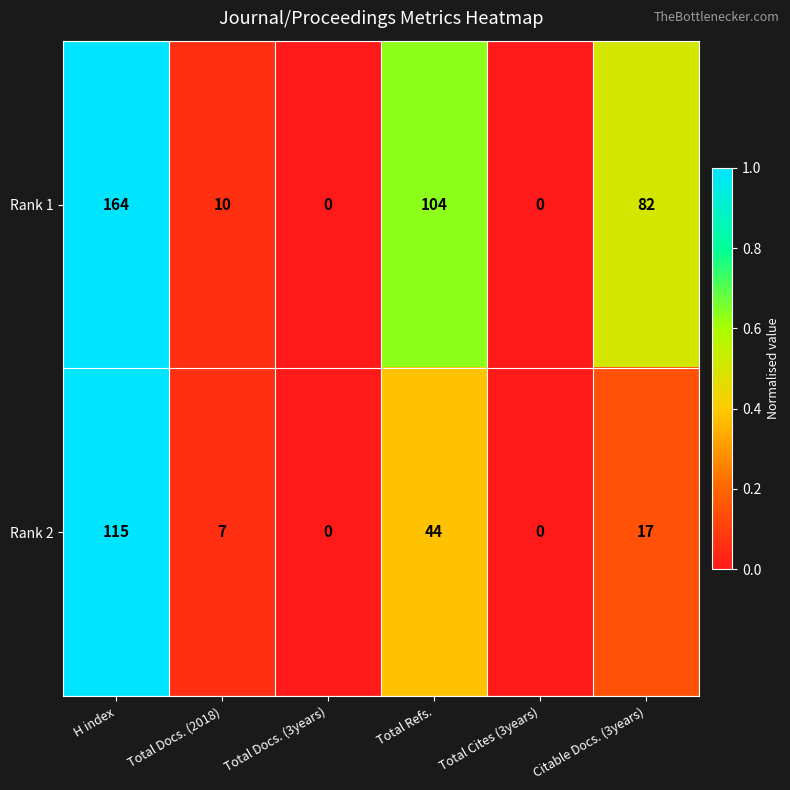

What is the total value across all series at Total Refs.?

148